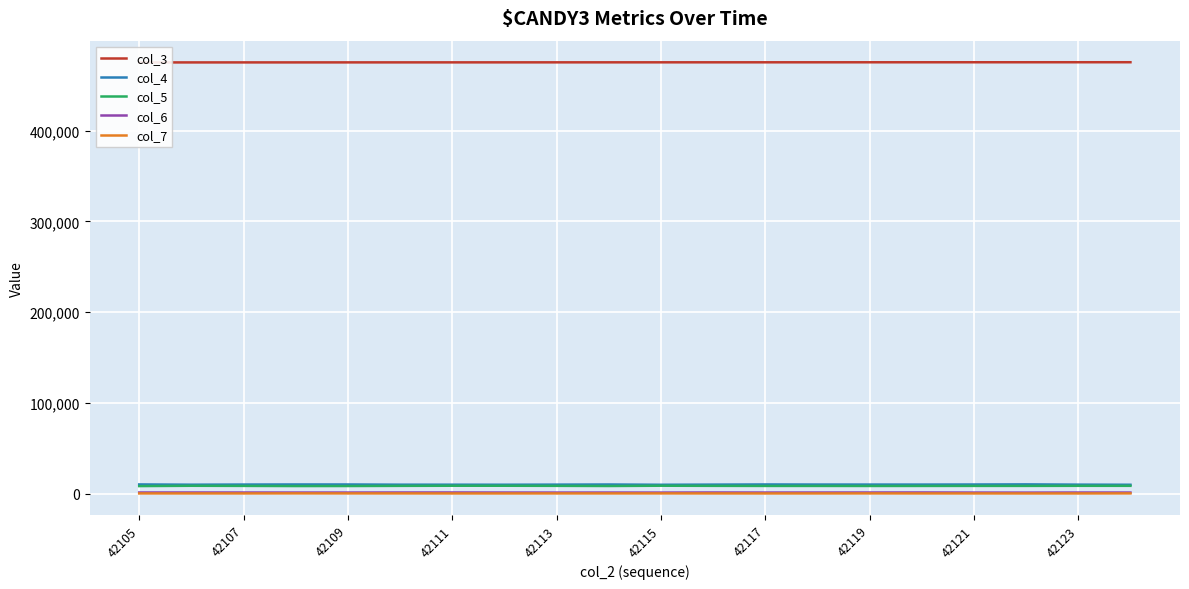

True or false: col_5 and col_6 intersect in this chart.

False